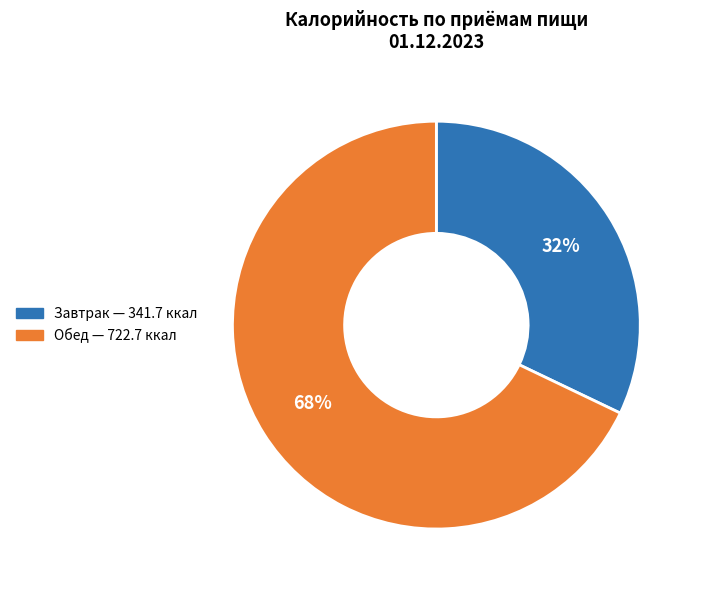

What is the smallest slice in the pie chart?

Завтрак